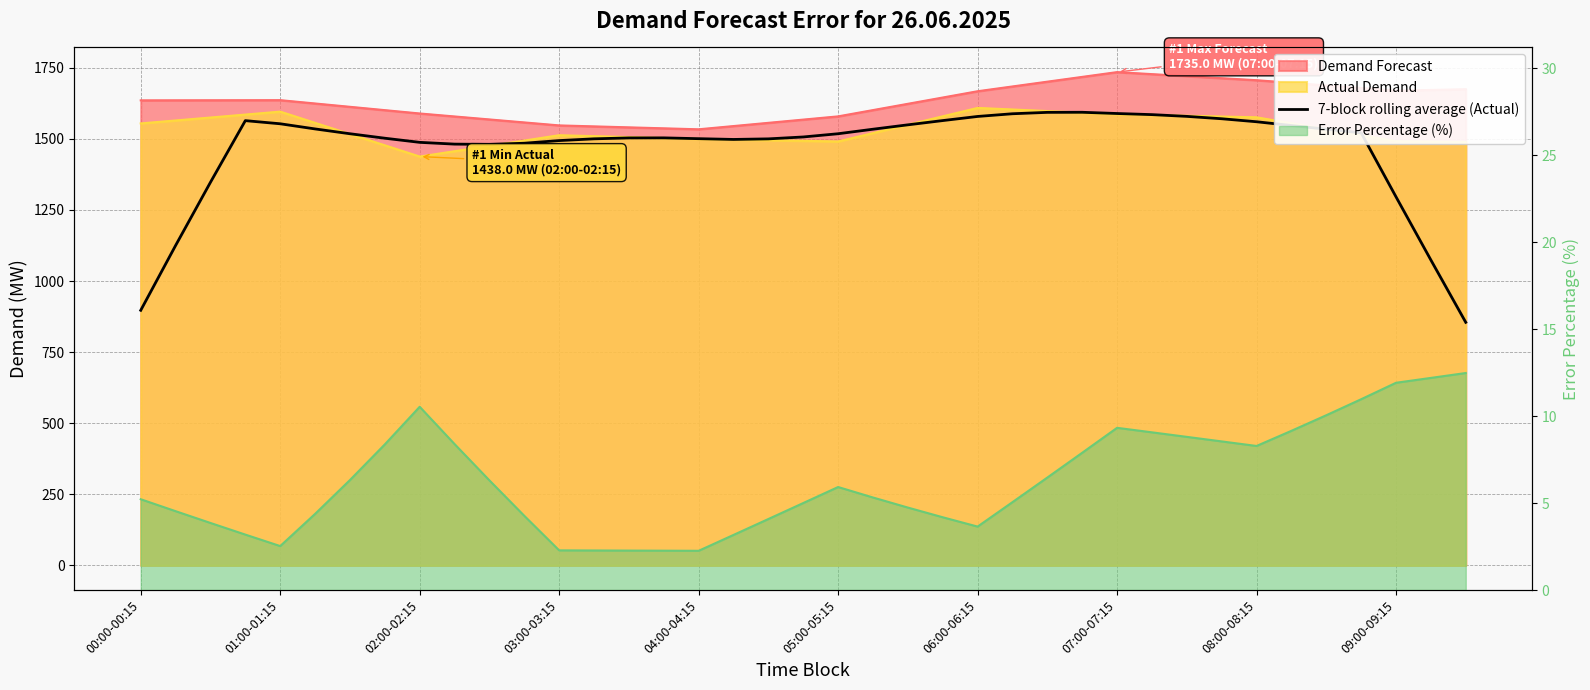

How many lines are shown in the chart?

1